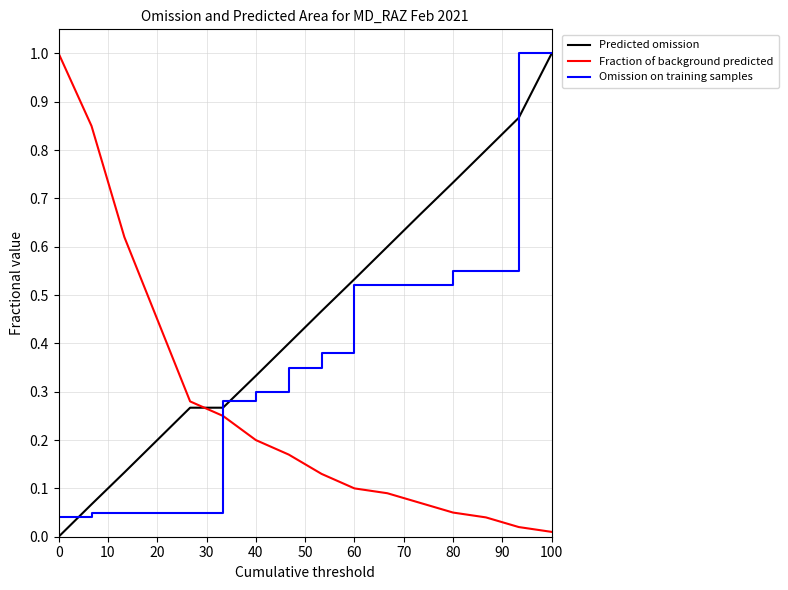

True or false: Predicted omission and Omission on training samples cross at least once.

True